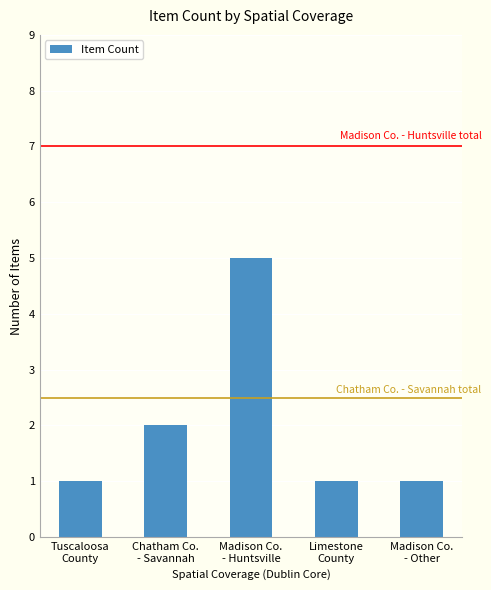

What is the difference between the maximum and minimum values?

4